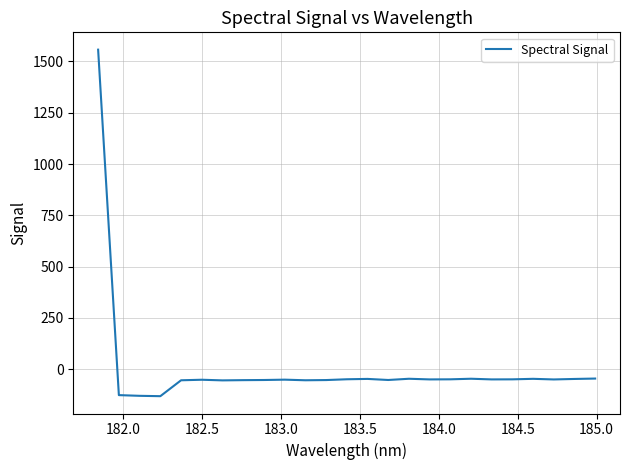

What is the smallest value displayed?

-131.1